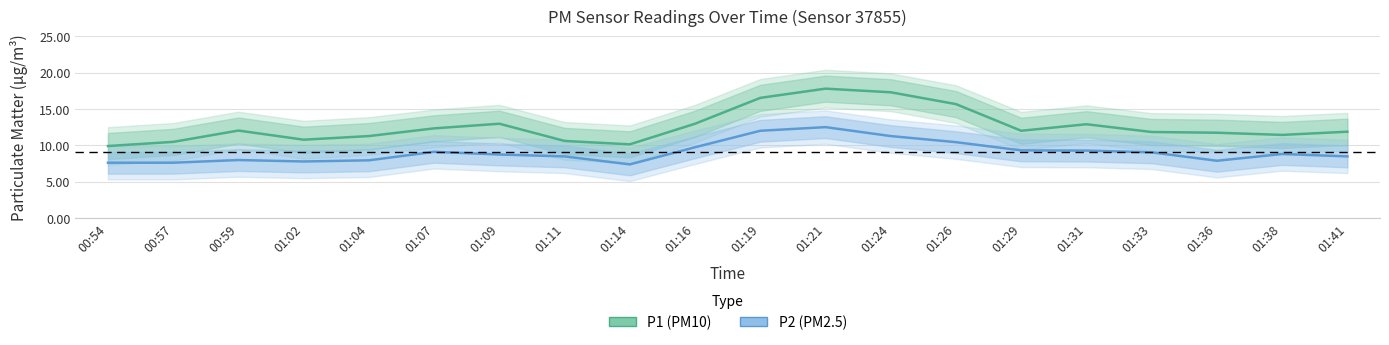

What is the smallest value displayed?

7.4